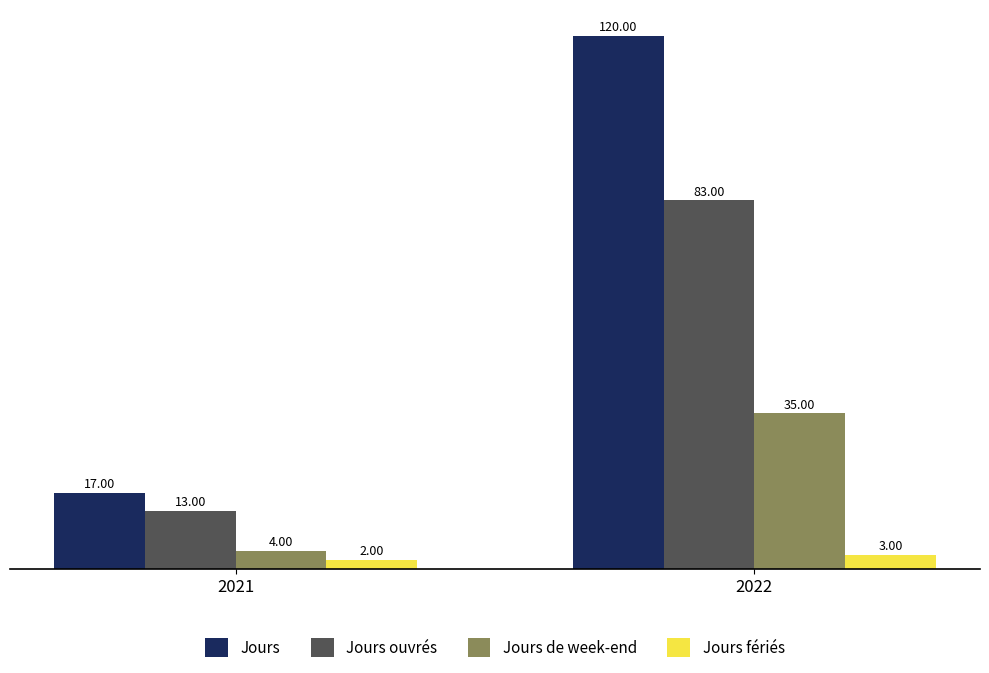

Rank the series by their average value, from lowest to highest.

Jours fériés, Jours de week-end, Jours ouvrés, Jours